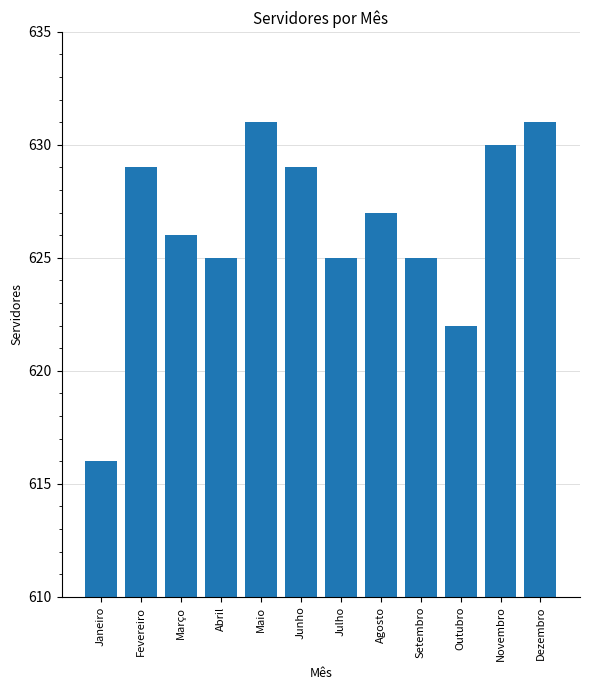

What is the average value?

626